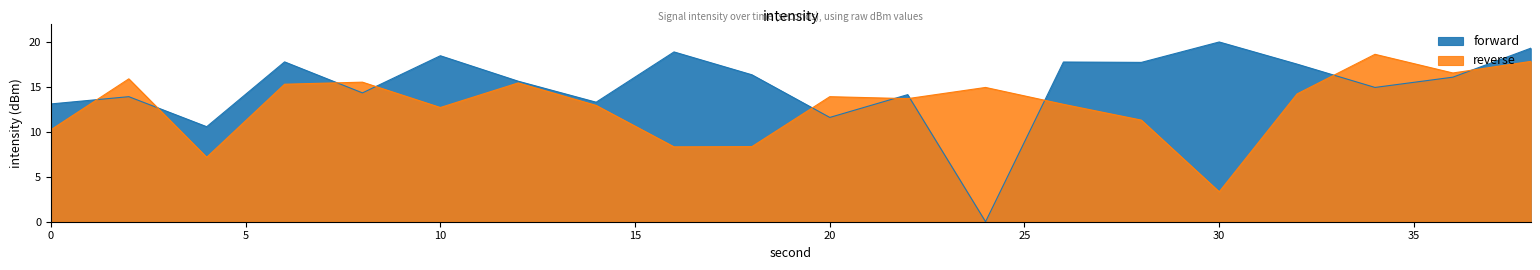

Rank the series by their average value, from lowest to highest.

reverse, forward